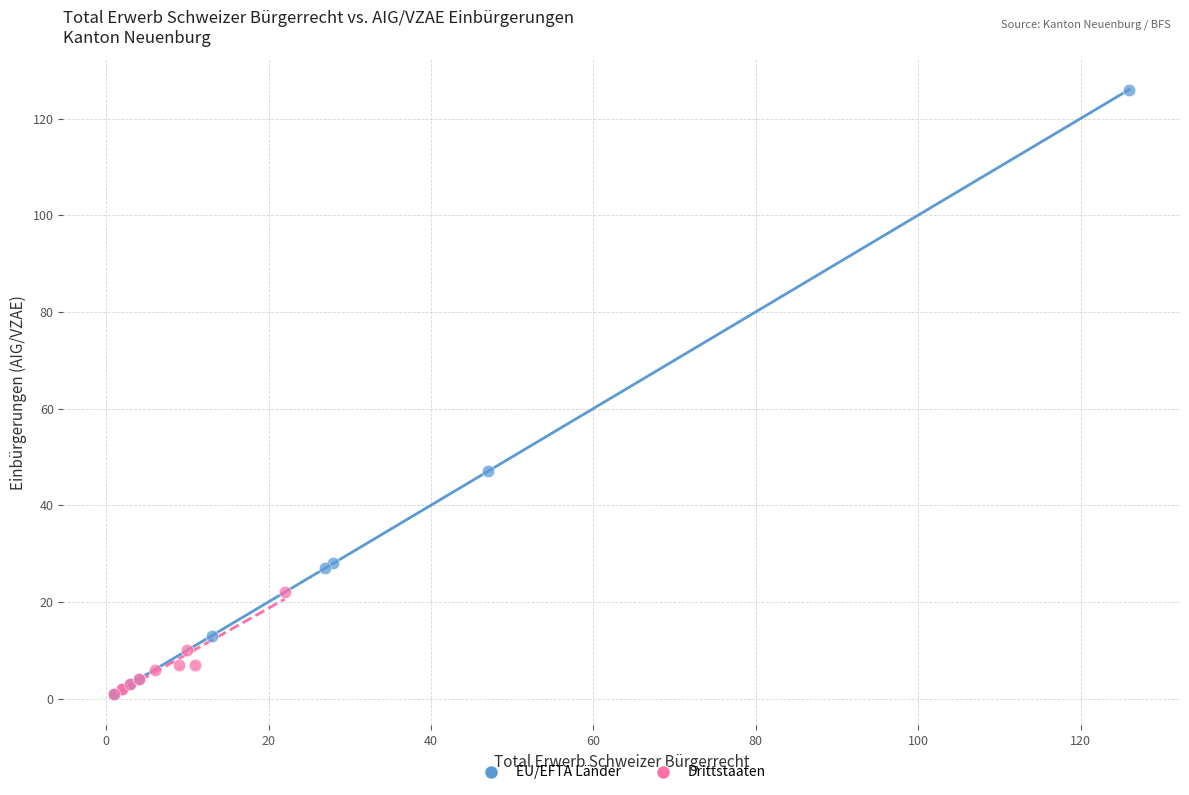

Which series reaches the maximum Y coordinate?

EU/EFTA Länder